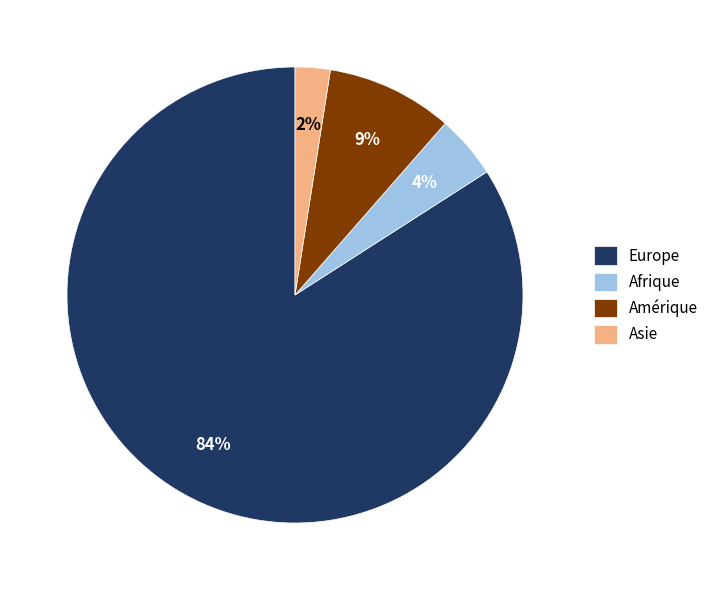

How many slices are in this pie chart?

4